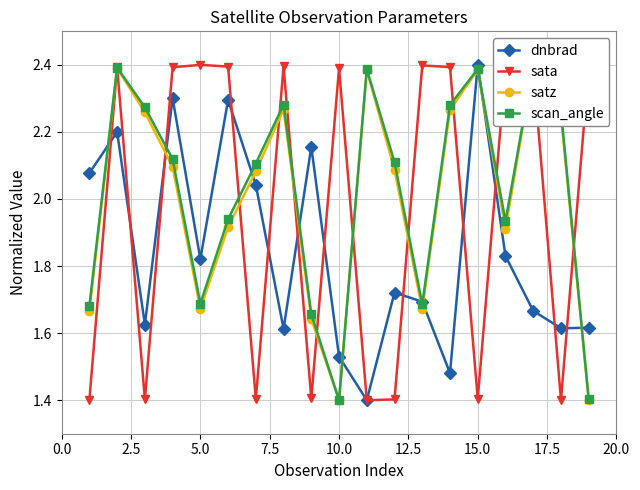

Count the sata values in the range 1 to 2.

8